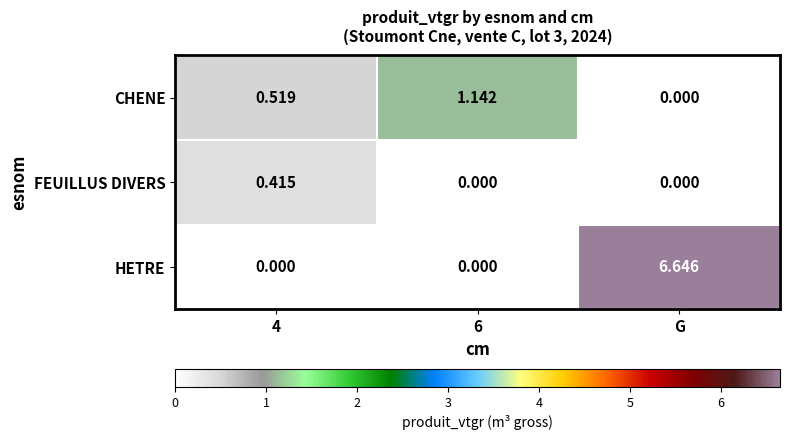

How many values in the FEUILLUS DIVERS series exceed 0?

1